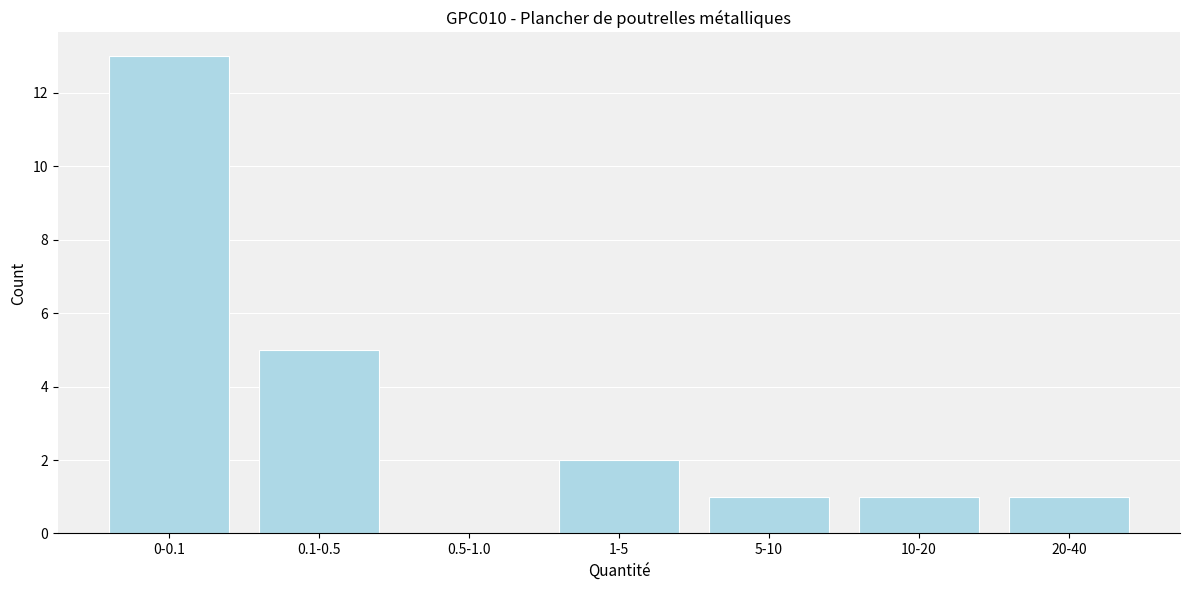

Reading left to right, what are all the values shown in this chart?

0-0.1=13	0.1-0.5=5	0.5-1.0=0	1-5=2	5-10=1	10-20=1	20-40=1